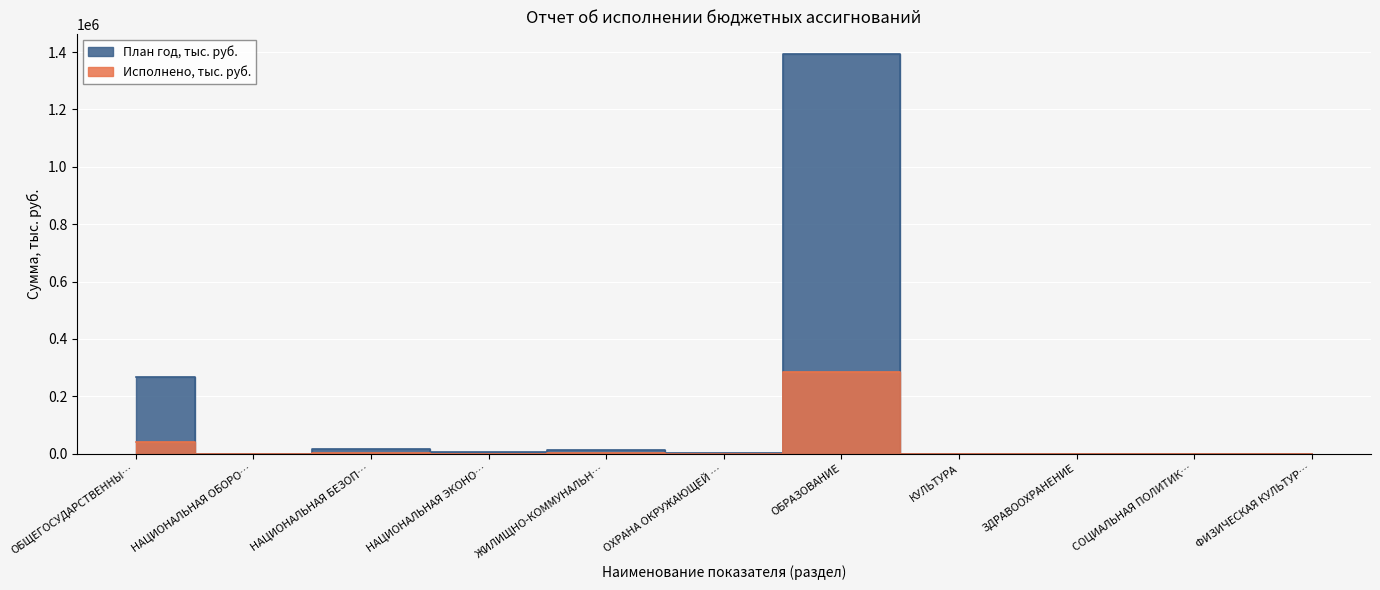

Reading right to left, what are all the values shown in this chart?

Исполнено, тыс. руб.: 0.0	0.0	0.0	0.0	284694.8	0.0	1993.4	135.6	1889.8	16.0	40589.2
План год, тыс. руб.: 0.0	0.0	0.0	0.0	1393065.4	2761.9	10973.9	4210.8	14395.1	60.0	266481.1